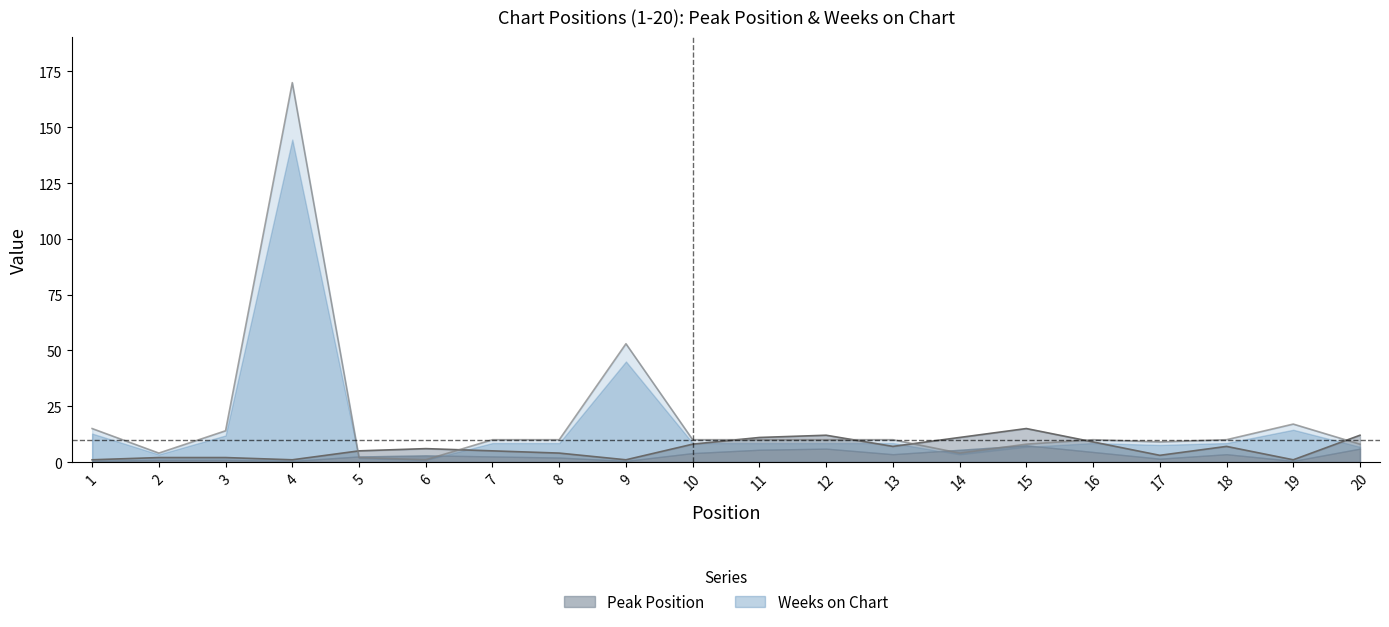

What is the minimum value for Peak Position?

1